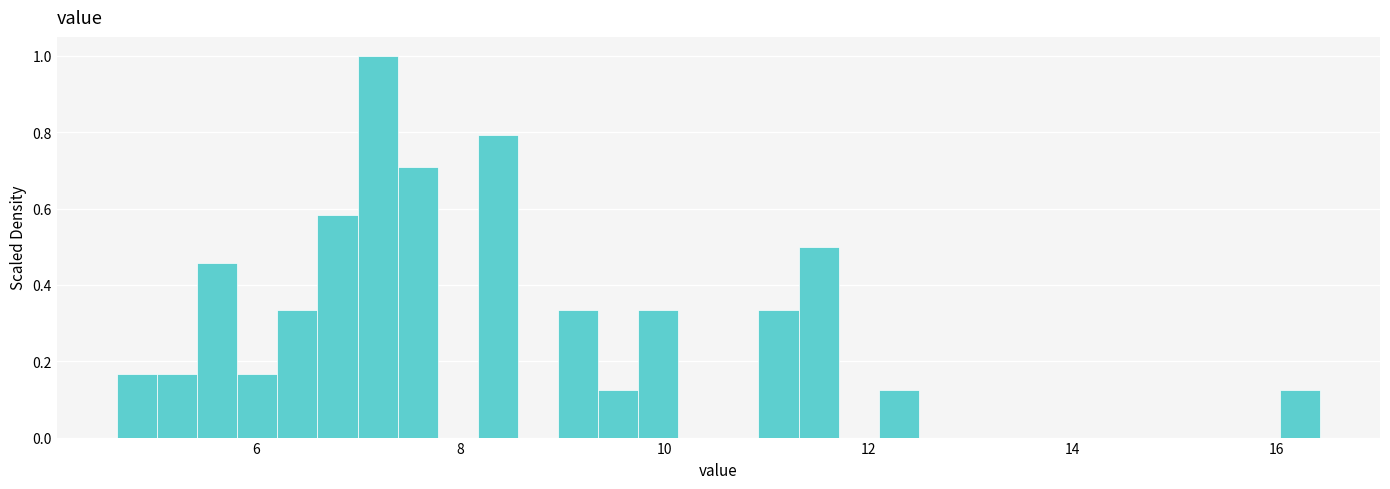

Read against the x-axis, roughly where is the centre of the tallest bar?

7.2